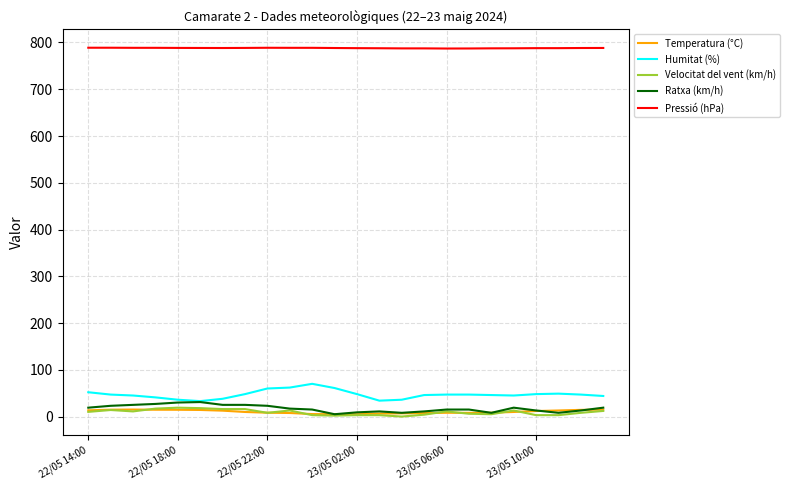

True or false: Humitat (%) and Pressió (hPa) intersect in this chart.

False